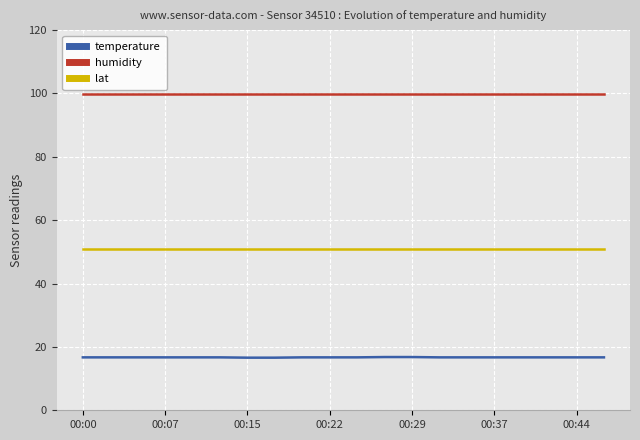

Which series has the largest total across all categories?

humidity